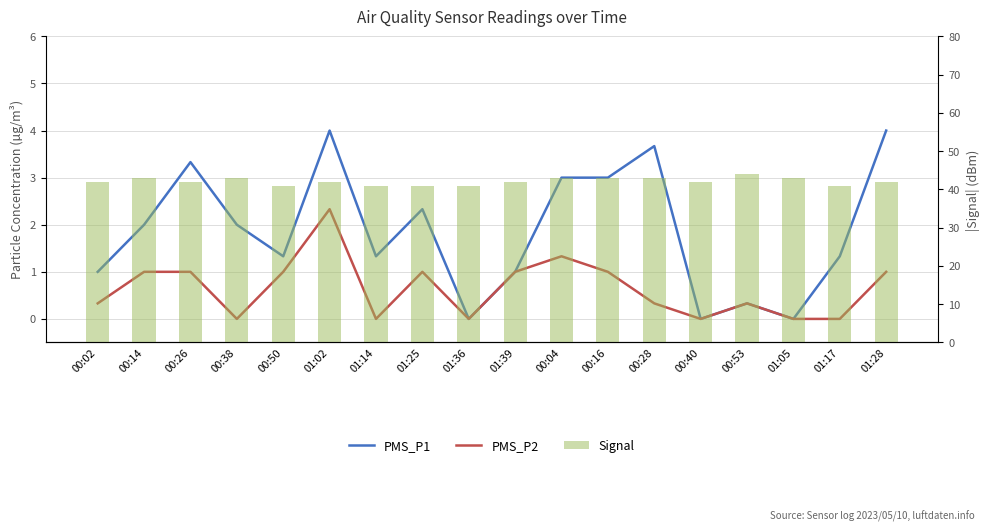

Which series has the largest range (max minus min)?

PMS_P1